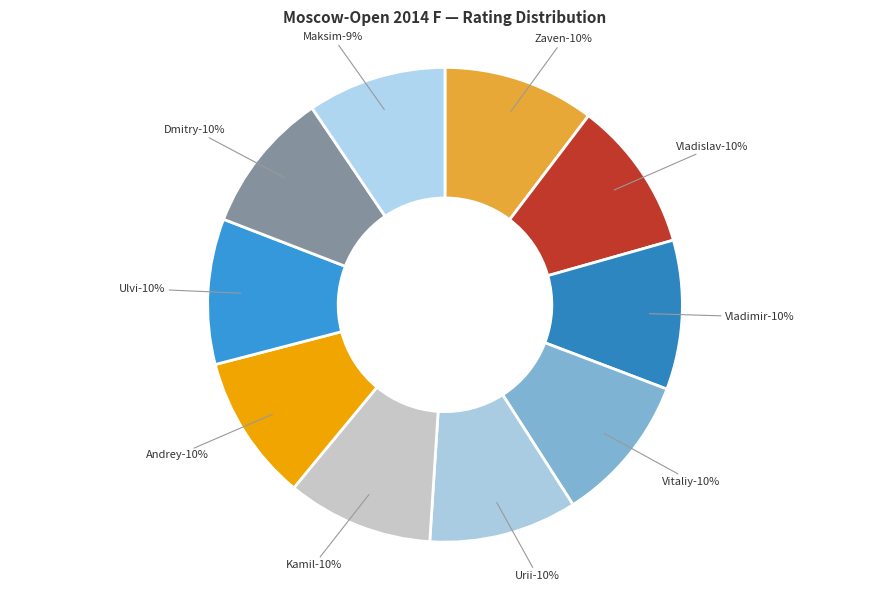

To the nearest percent, what is the difference between the Vavulin Maksim and Stukopin Andrey slice percentages?

1%